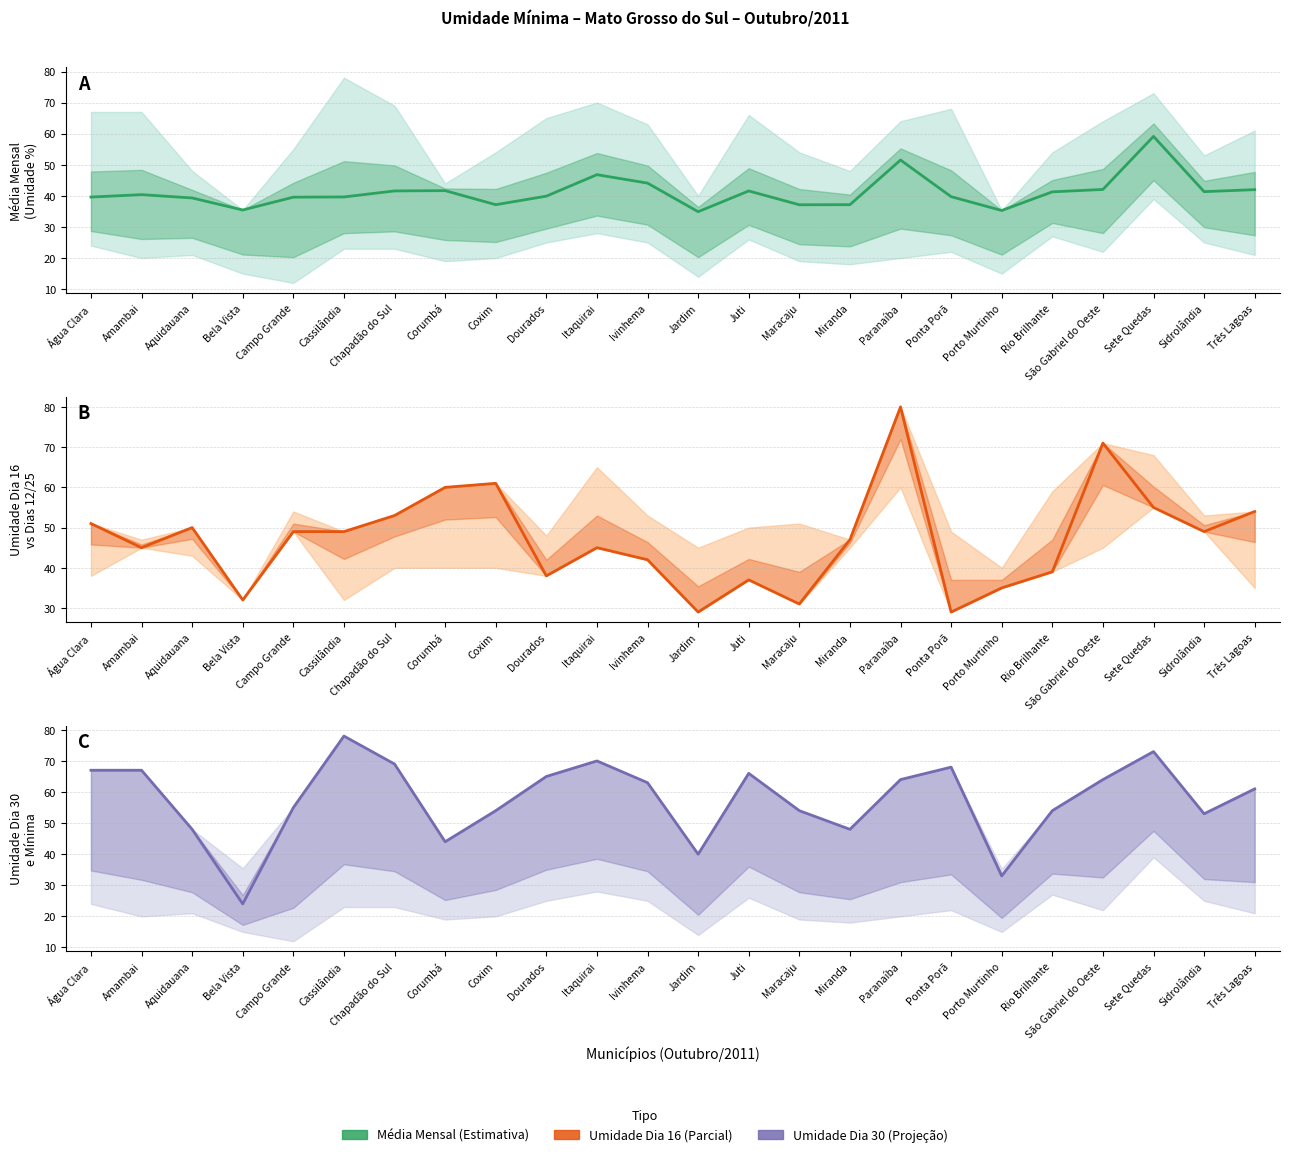

List the series in order of their peak value, highest first.

Dia 16, Dia 30, Média Mensal